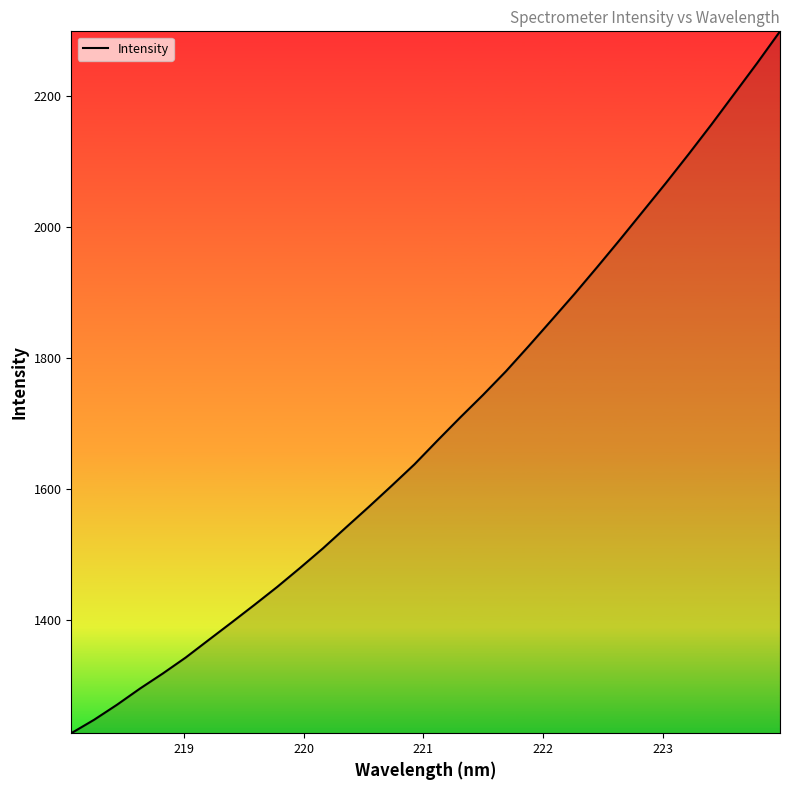

What is the minimum value shown in the chart?

1227.2